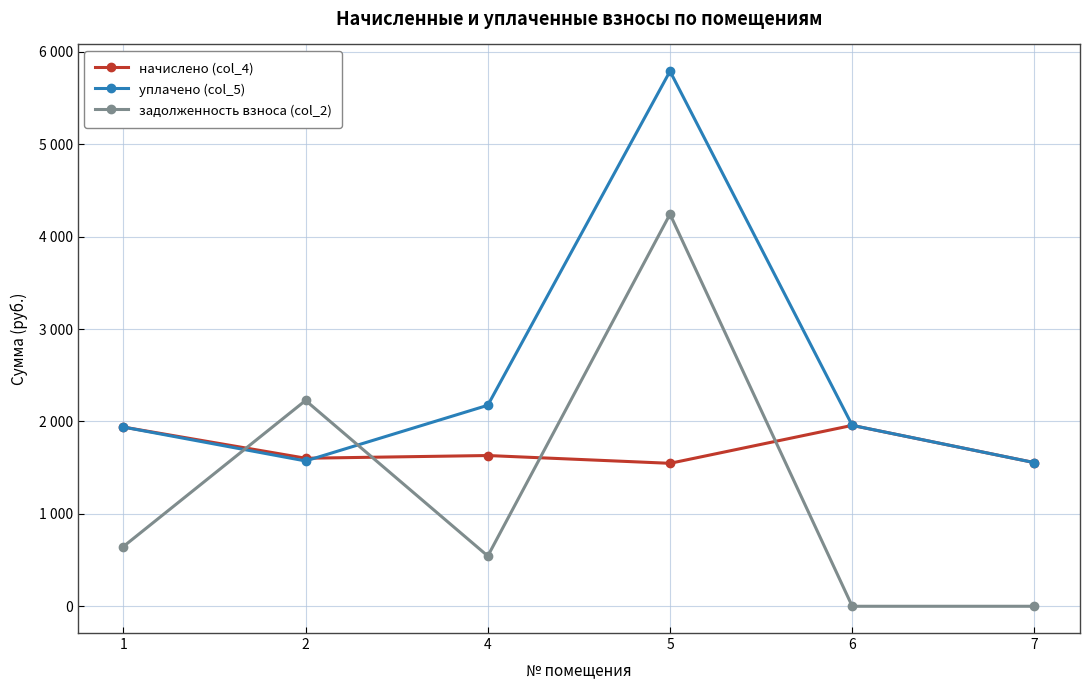

Which series has the largest range (max minus min)?

задолженность взноса (col_2)